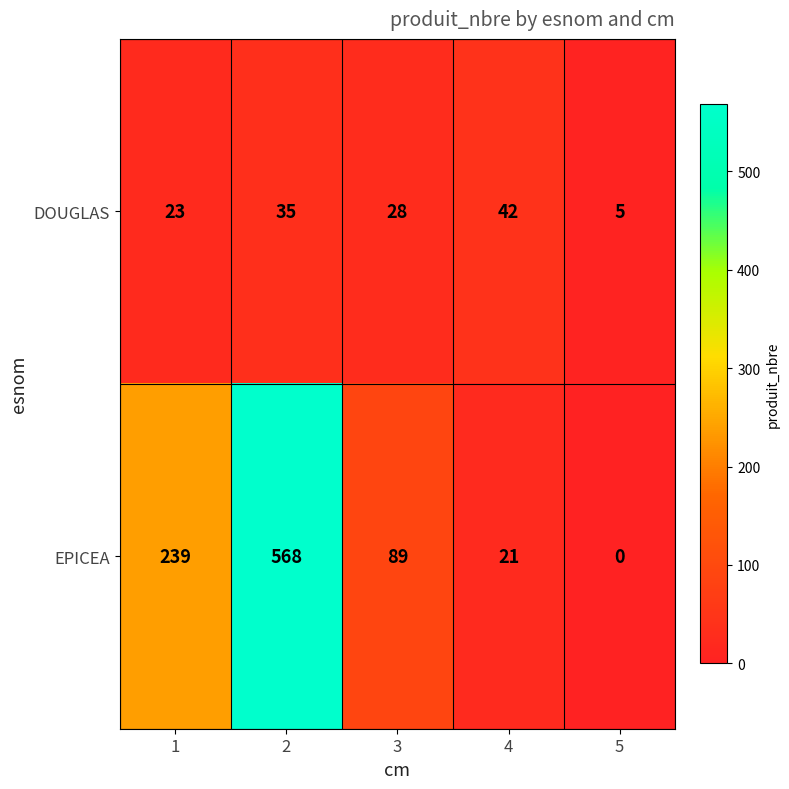

Reading left to right, extract all data points from this chart.

DOUGLAS: 23	35	28	42	5
EPICEA: 239	568	89	21	0